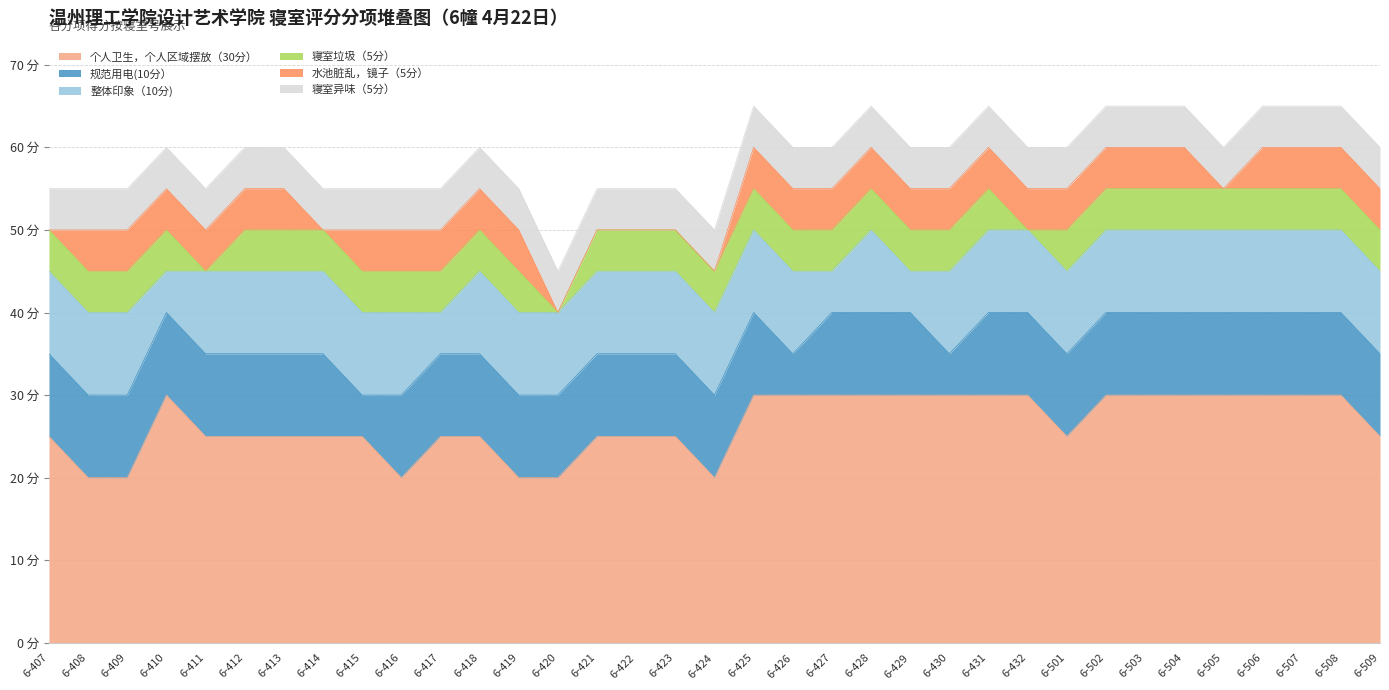

Which series changed the most between 6-431 and 6-506?

个人卫生，个人区域摆放（30分）